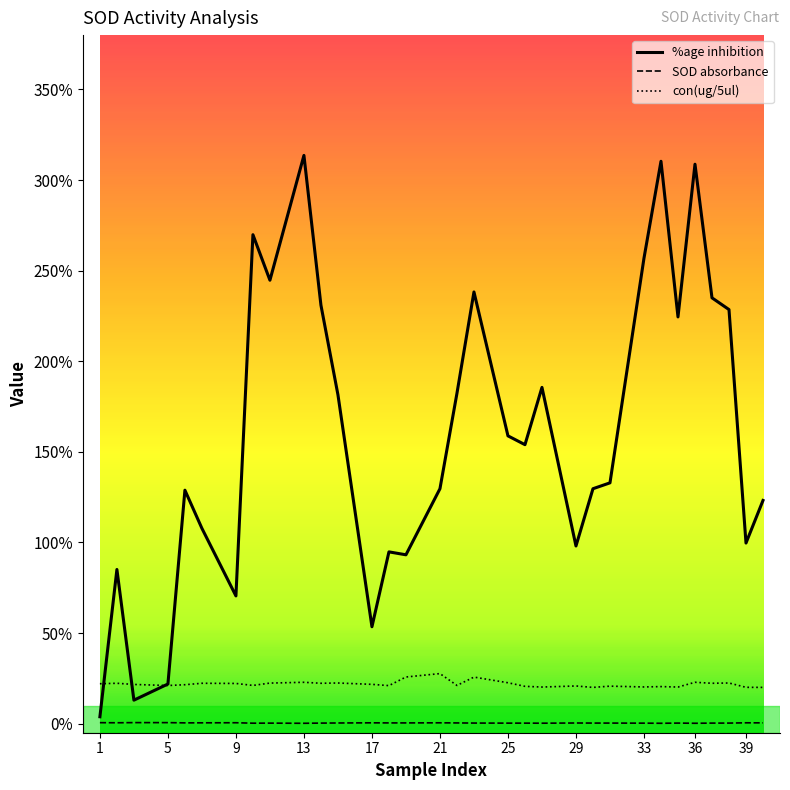

List the series in order of their peak value, lowest first.

SOD absorbance, con(ug/5ul), %age inhibition